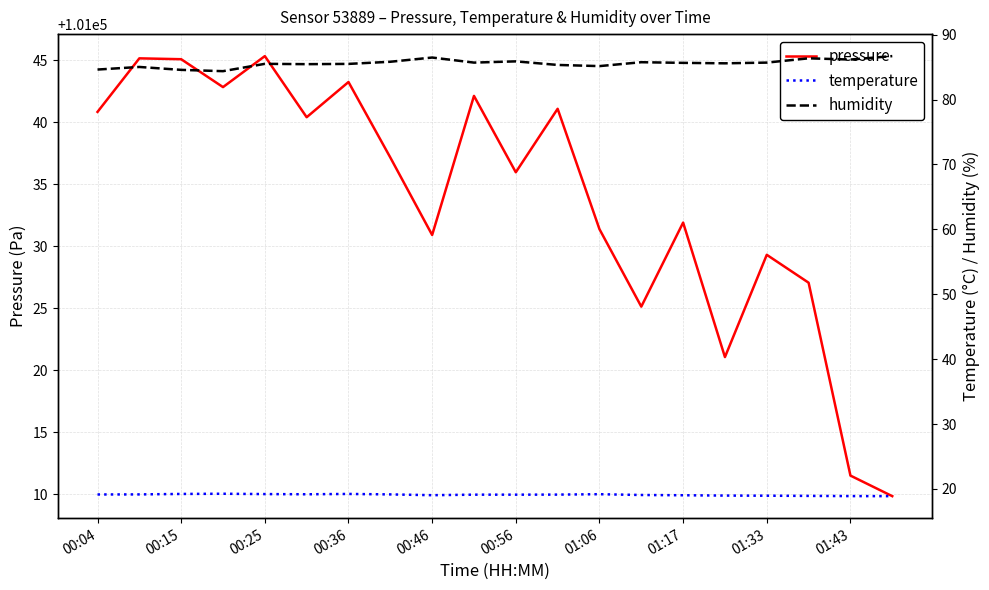

The value of pressure at 00:46 is 162173.2. True or false?

False